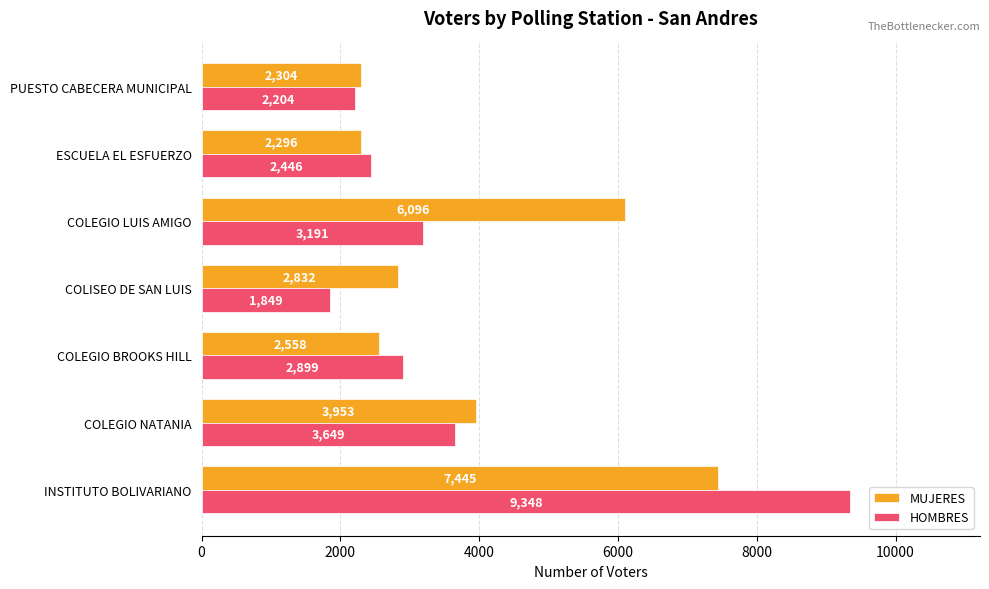

Where is MUJERES nearest to the value 4870?

COLEGIO NATANIA